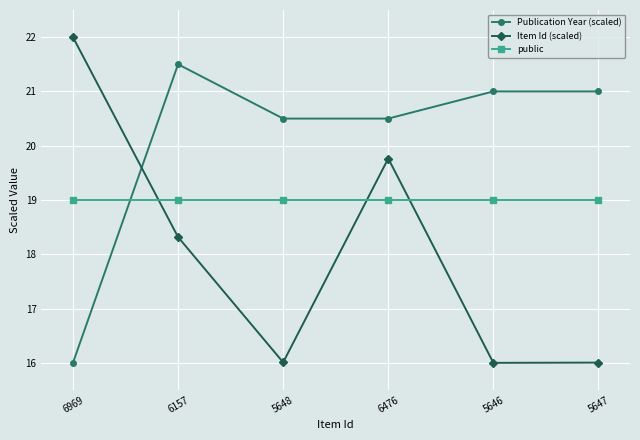

What is the lowest value of the Item Id (scaled) series?

16.0